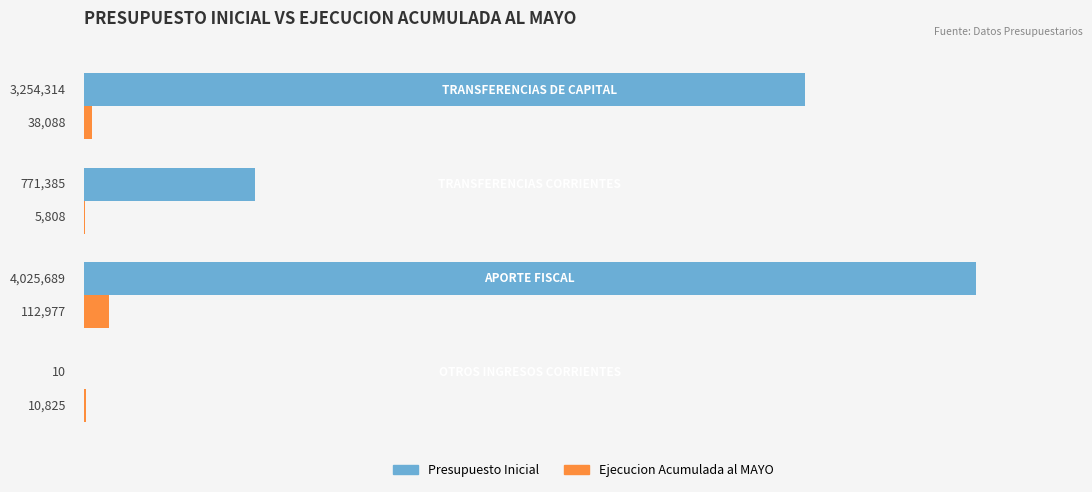

What is the difference between the maximum and second lowest values in the Ejecucion Acumulada al MAYO series?

102152